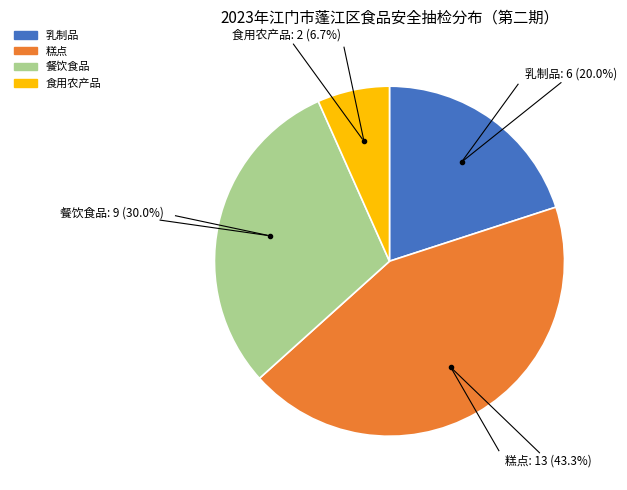

Is there any slice that represents more than half of the pie?

No